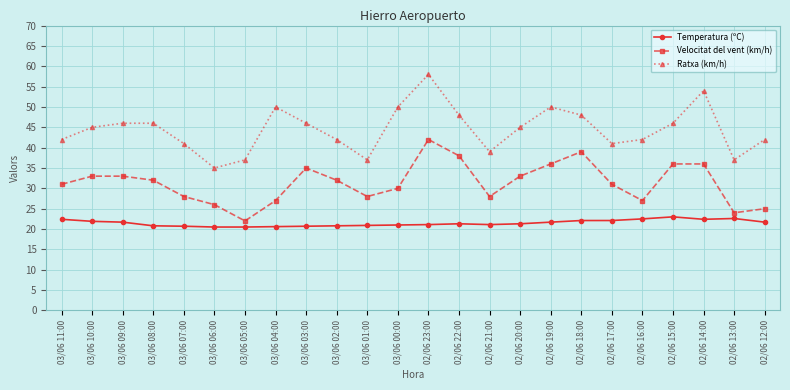

Where does the Temperatura (ºC) series first go above 21?

03/06 11:00